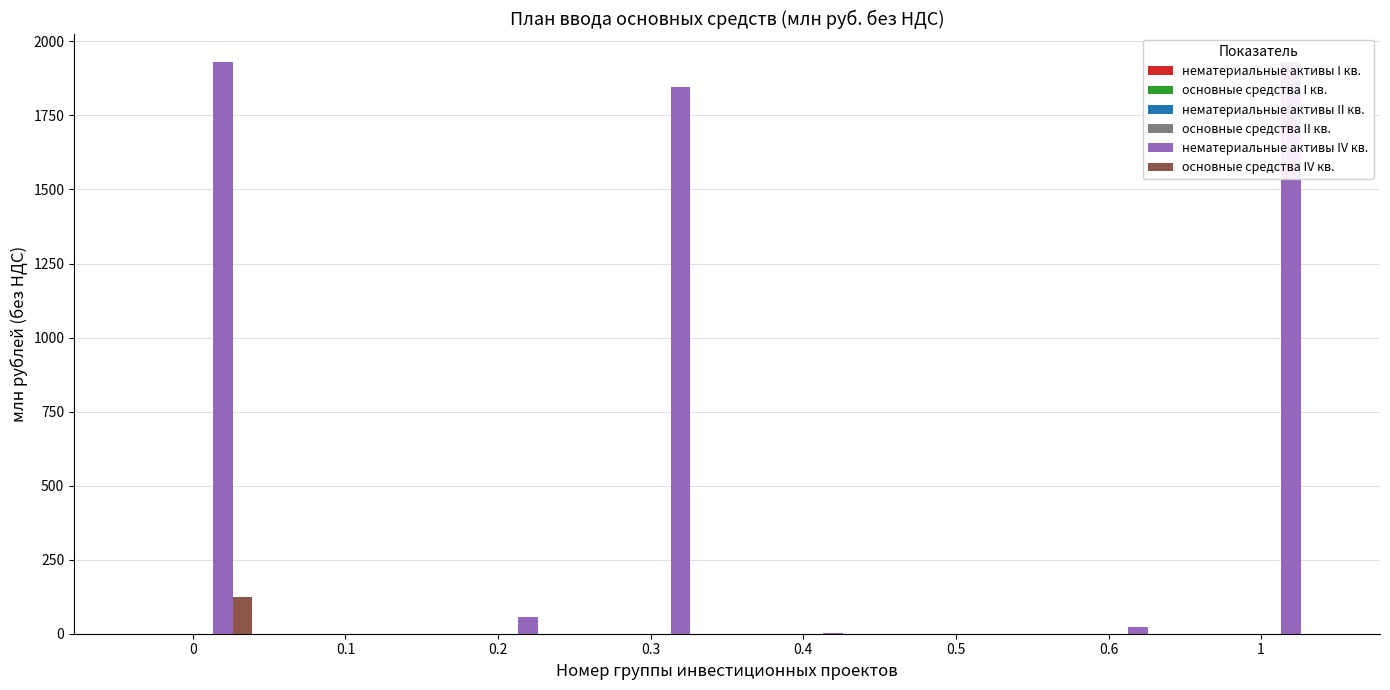

Reading left to right, list all the values displayed in this chart.

нематериальные активы I кв.: 0=0.0	0.1=0.0	0.2=0.0	0.3=0.0	0.4=0.0	0.5=0.0	0.6=0.0	1=0.0
основные средства I кв.: 0=0.0	0.1=0.0	0.2=0.0	0.3=0.0	0.4=0.0	0.5=0.0	0.6=0.0	1=0.0
нематериальные активы II кв.: 0=0.0	0.1=0.0	0.2=0.0	0.3=0.0	0.4=0.0	0.5=0.0	0.6=0.0	1=0.0
основные средства II кв.: 0=0.0	0.1=0.0	0.2=0.0	0.3=0.0	0.4=0.0	0.5=0.0	0.6=0.0	1=0.0
нематериальные активы IV кв.: 0=1929.9	0.1=0.0	0.2=56.7	0.3=1846.2	0.4=3.5	0.5=0.0	0.6=23.4	1=1929.9
основные средства IV кв.: 0=125.0	0.1=0.0	0.2=0.0	0.3=0.0	0.4=0.0	0.5=0.0	0.6=0.0	1=0.0